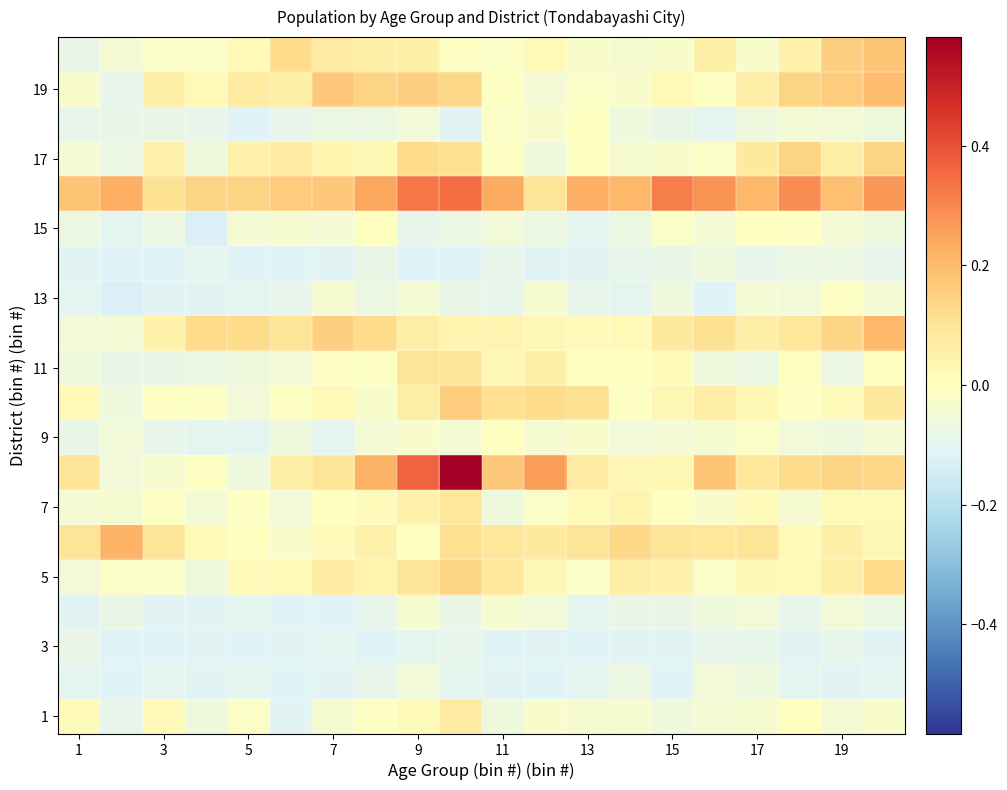

What is the maximum value shown in the chart?

0.6